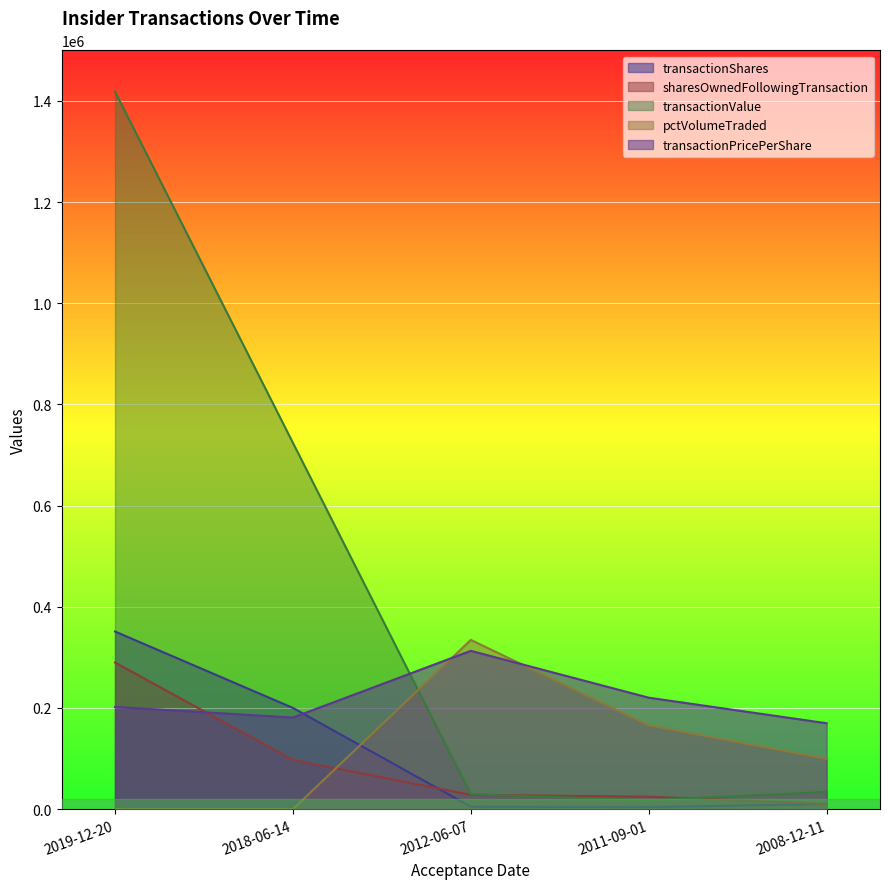

True or false: sharesOwnedFollowingTransaction has more than 0 interior local peaks.

False